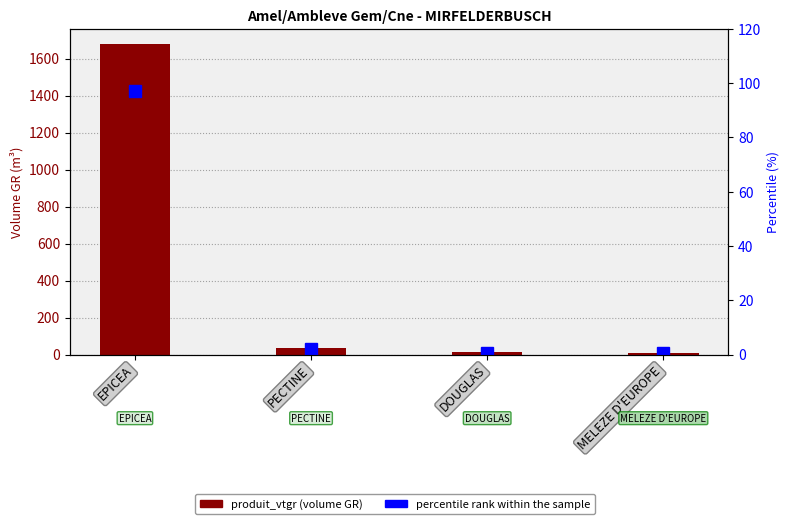

What is the difference between the second highest and second lowest values in the percentile rank within the sample series?

1.2